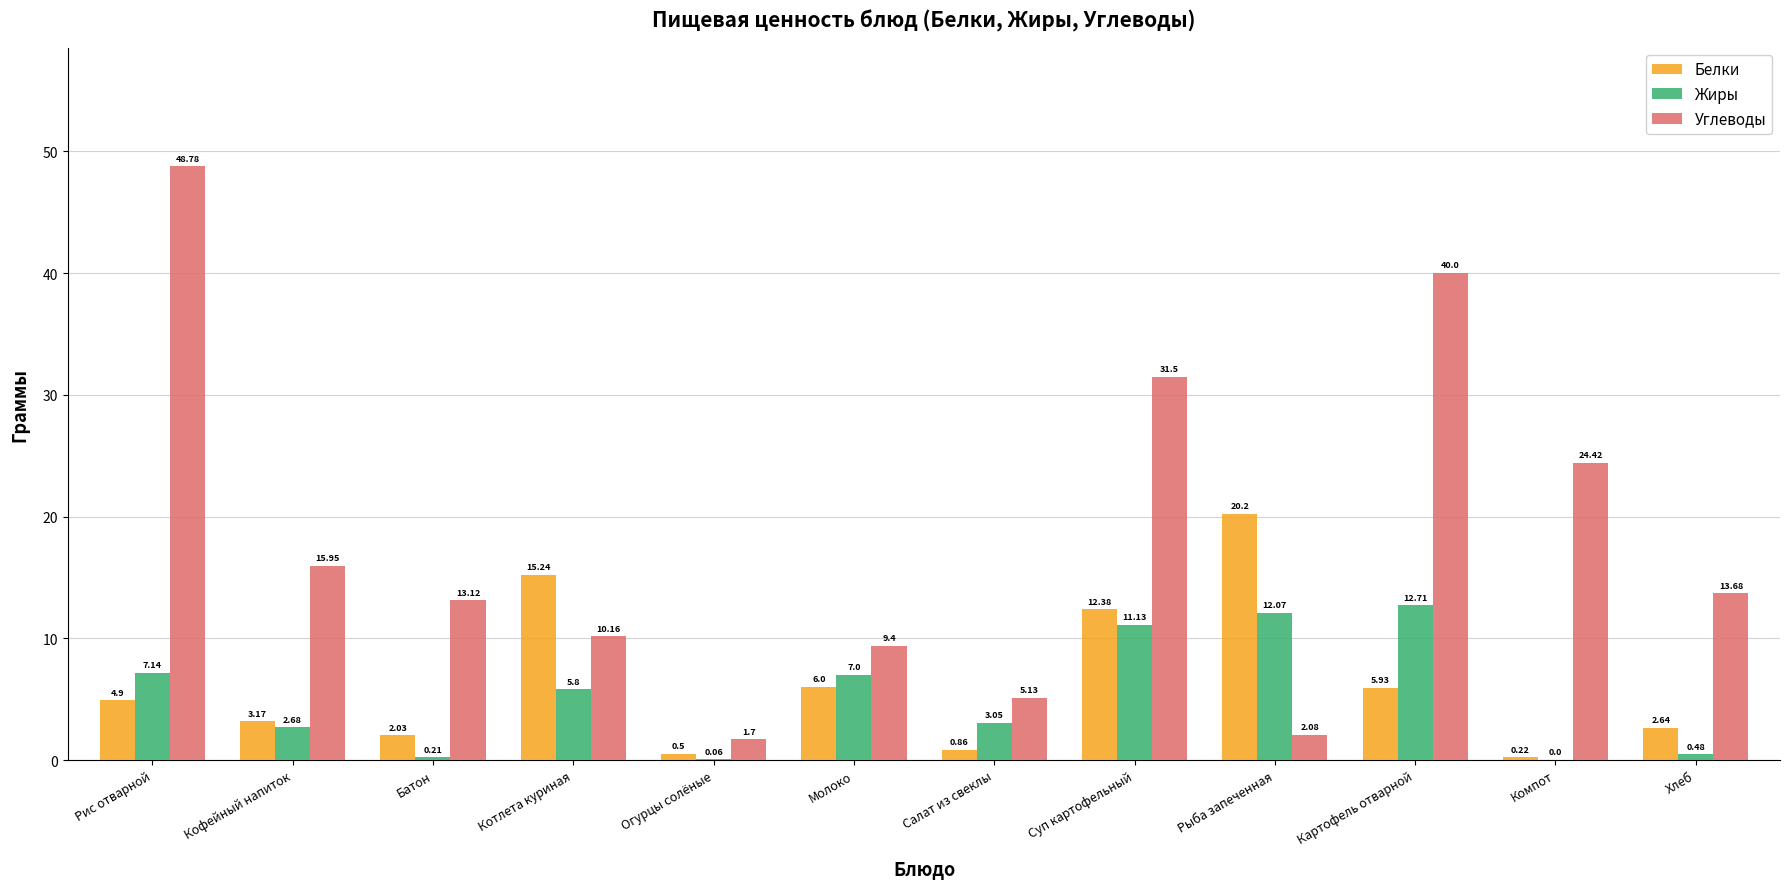

Which series has the largest total across all categories?

Углеводы